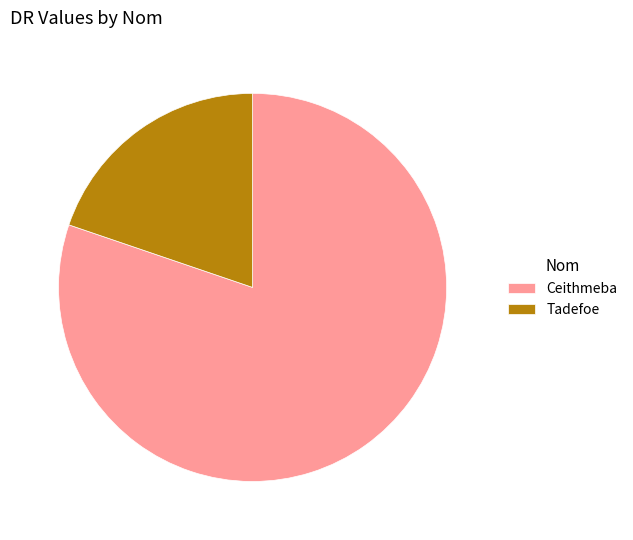

What is the ratio of the value at Ceithmeba to the value at Tadefoe?

4.1